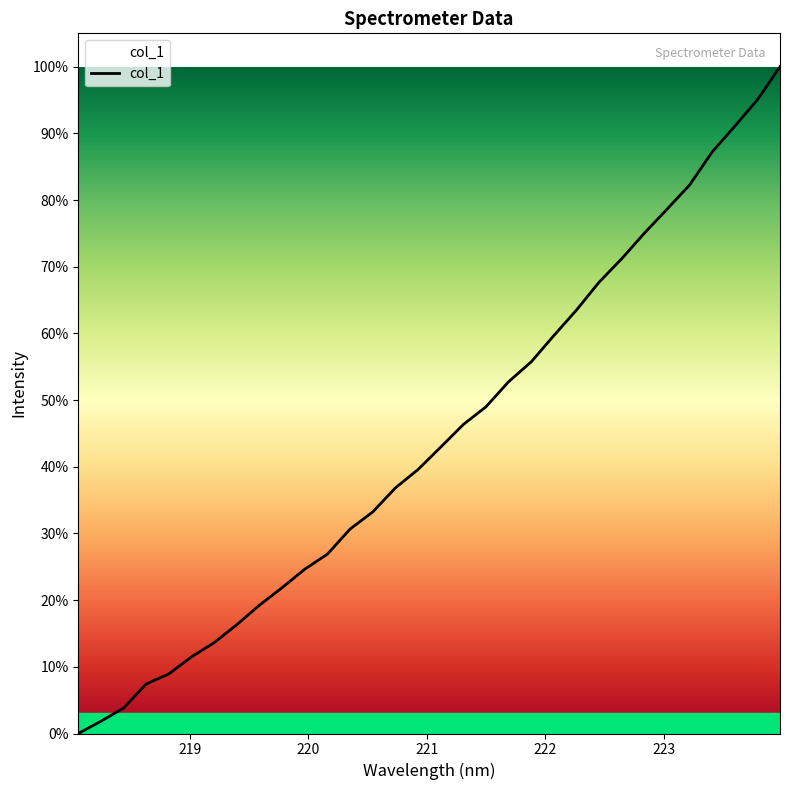

What is the maximum value shown in the chart?

100.0